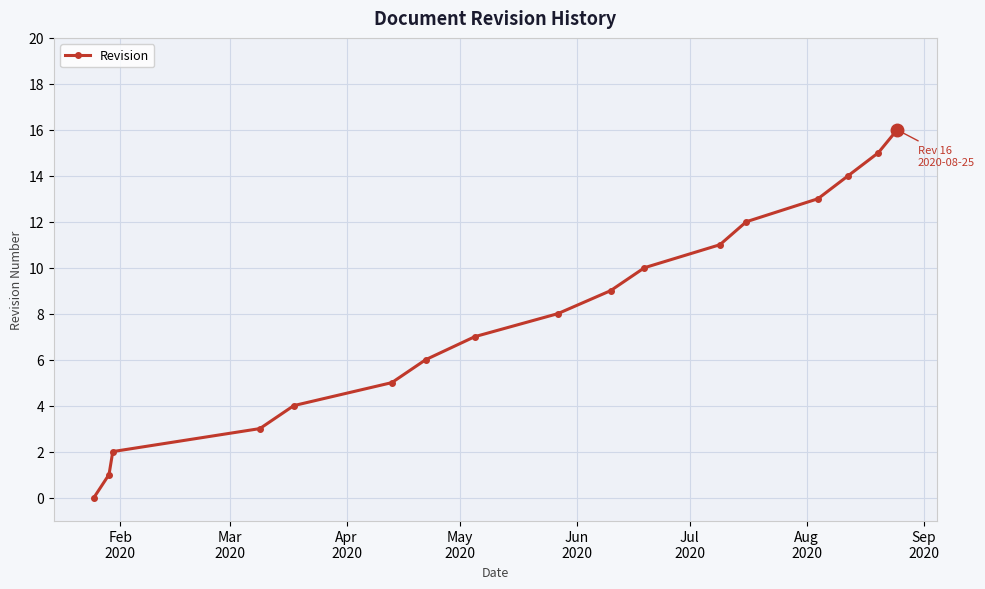

What is the difference between the maximum and minimum values?

16